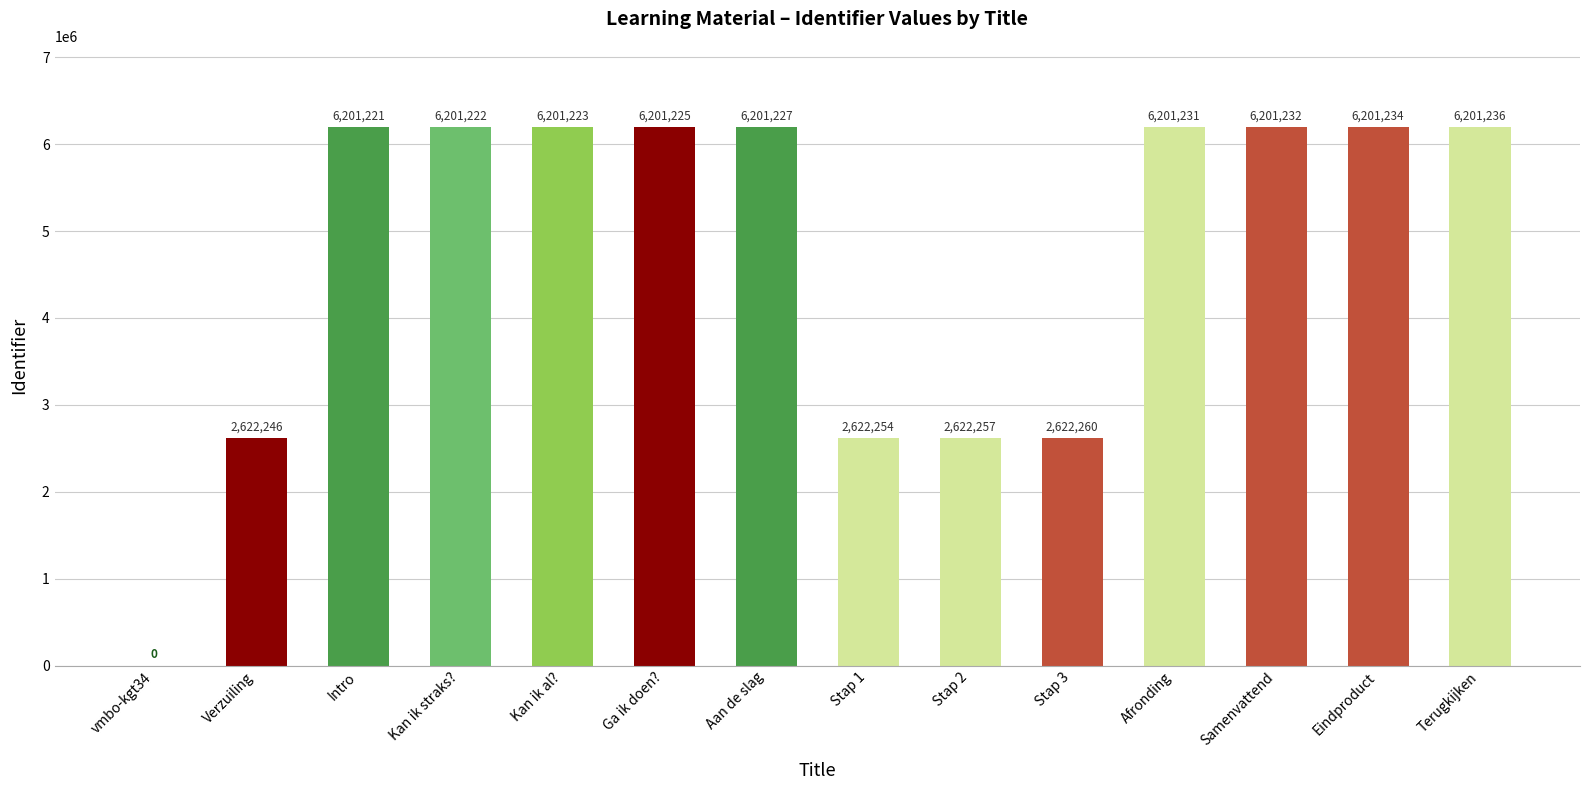

Reading left to right, extract all data points from this chart.

vmbo-kgt34=0	Verzuiling=2622246	Intro=6201221	Kan ik straks?=6201222	Kan ik al?=6201223	Ga ik doen?=6201225	Aan de slag=6201227	Stap 1=2622254	Stap 2=2622257	Stap 3=2622260	Afronding=6201231	Samenvattend=6201232	Eindproduct=6201234	Terugkijken=6201236